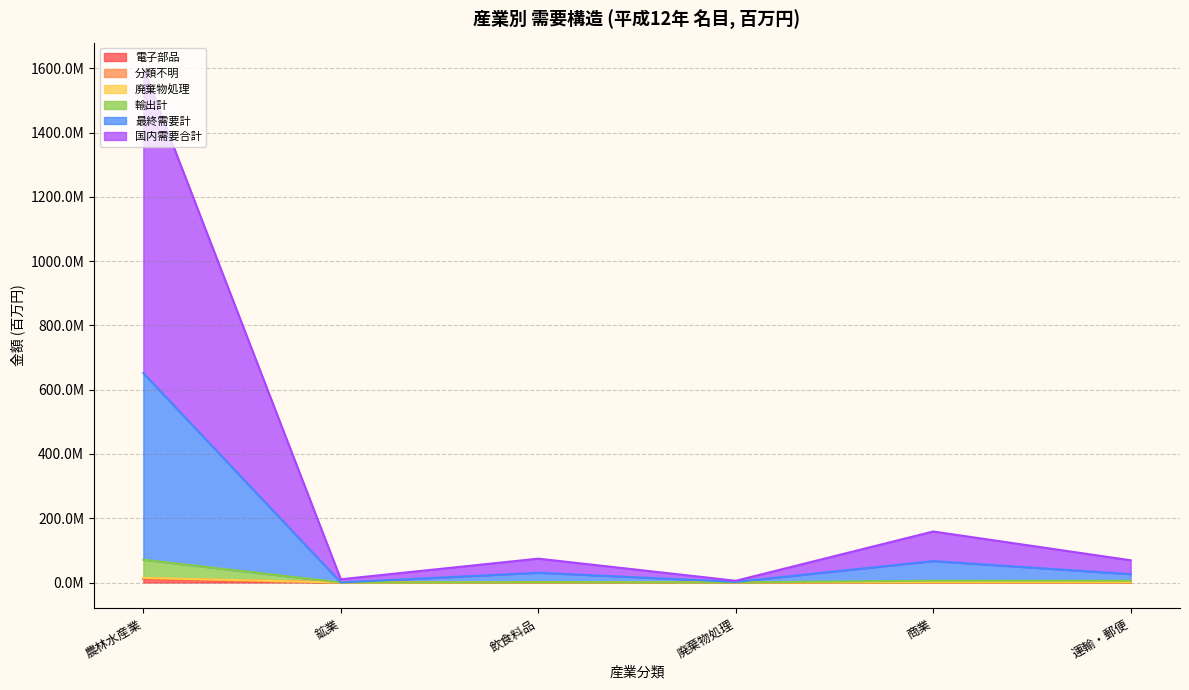

What position from the left is 運輸・郵便?

6